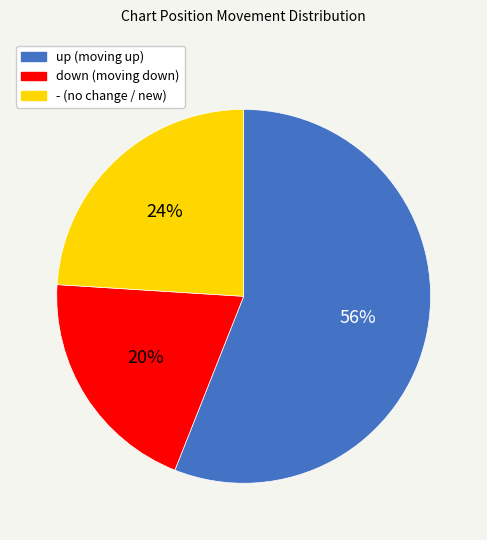

Between up and down, which is larger?

up